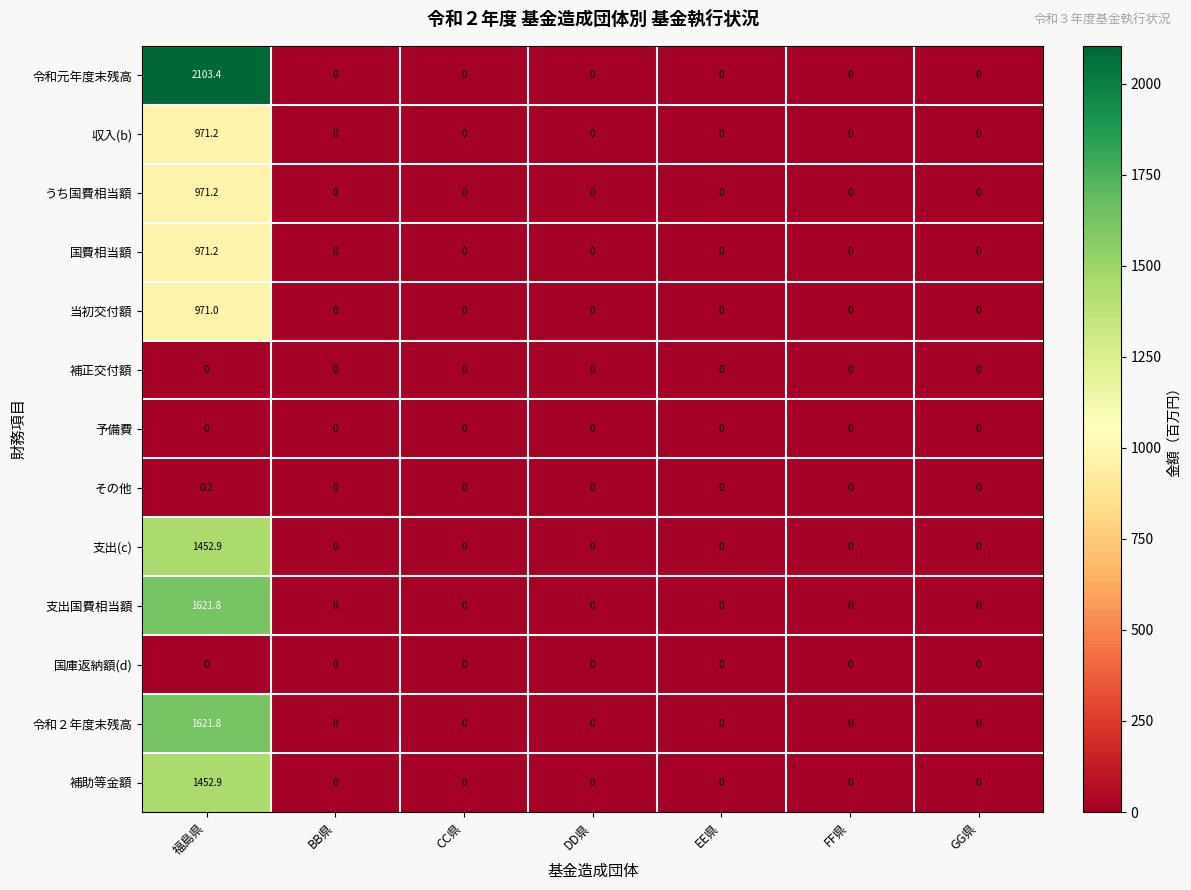

What is the average value of the 補助等金額 series?

207.6